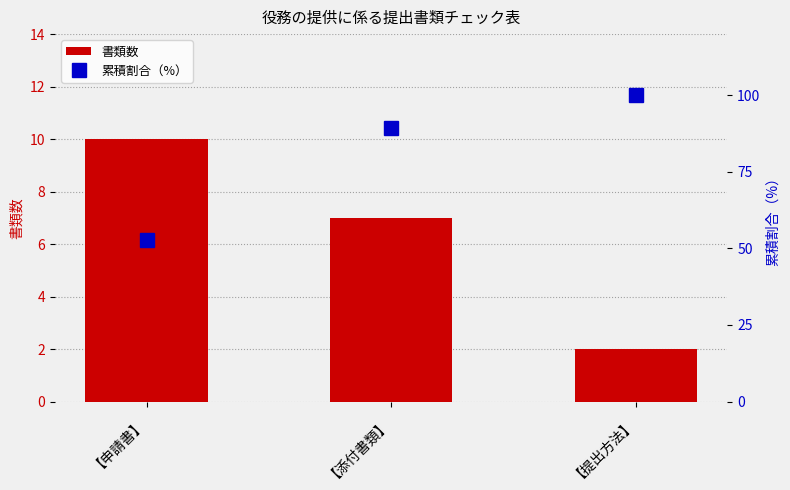

The 累積割合（%） series shows 100.0 at 【提出方法】. True or false?

True